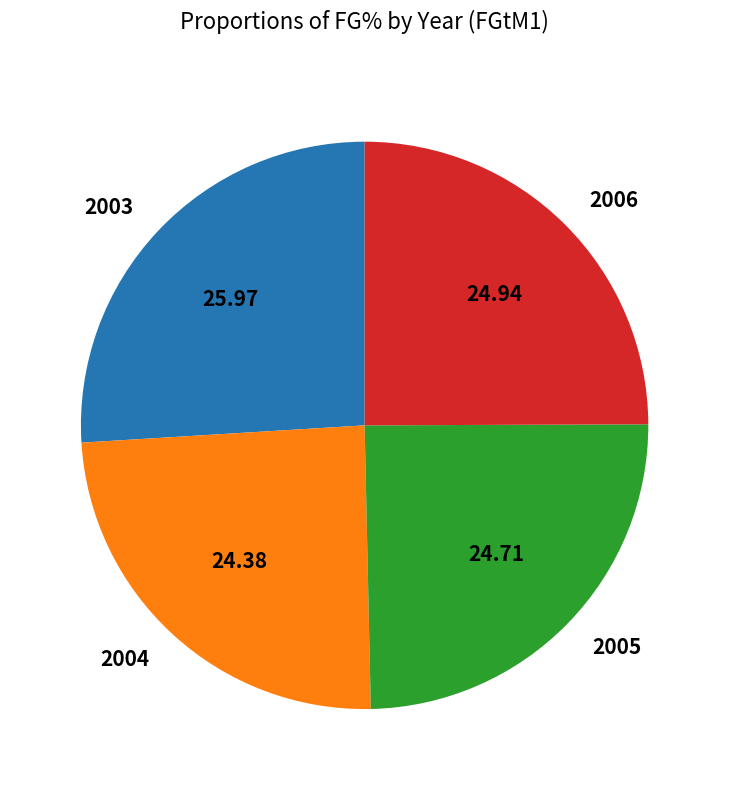

Between 2006 and 2004, which is larger?

2006